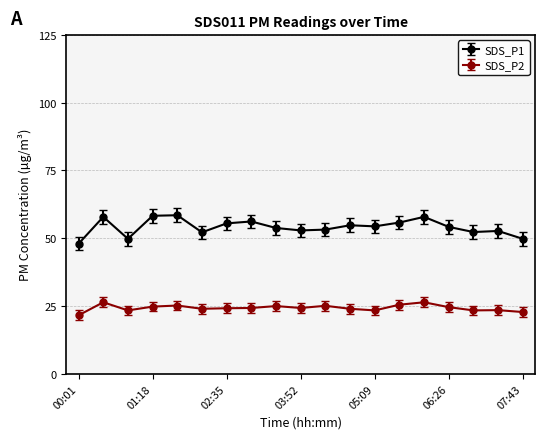

What is the minimum value for SDS_P1?

48.0